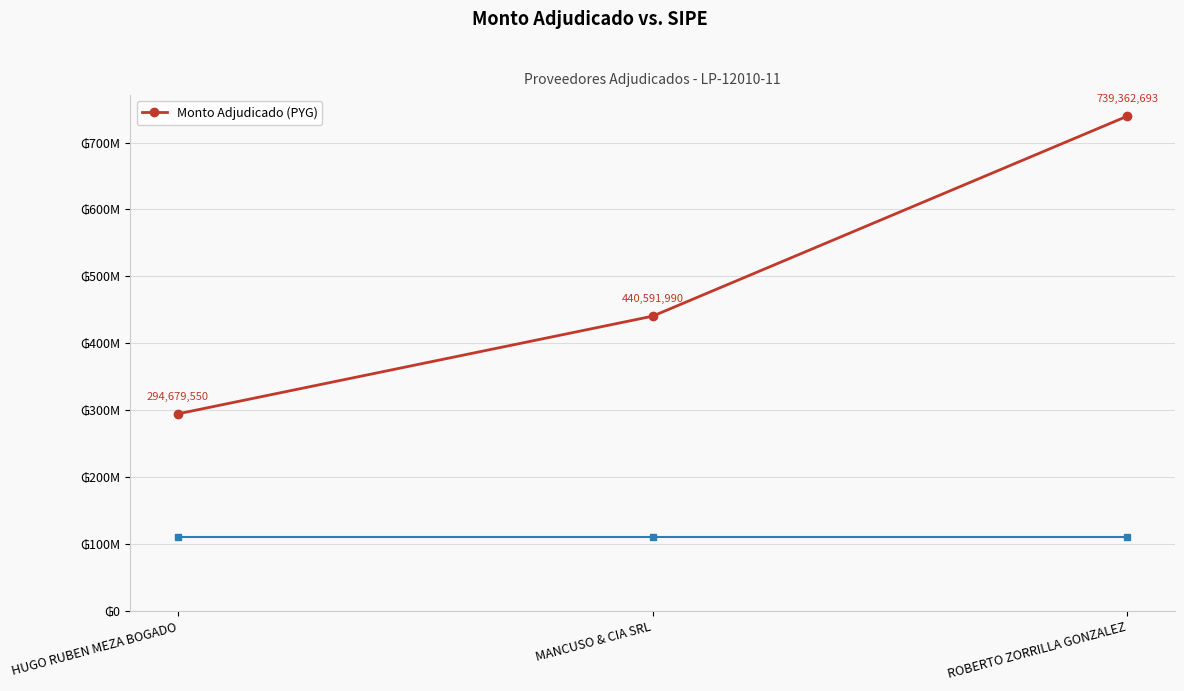

What is the smallest value displayed?

294679550